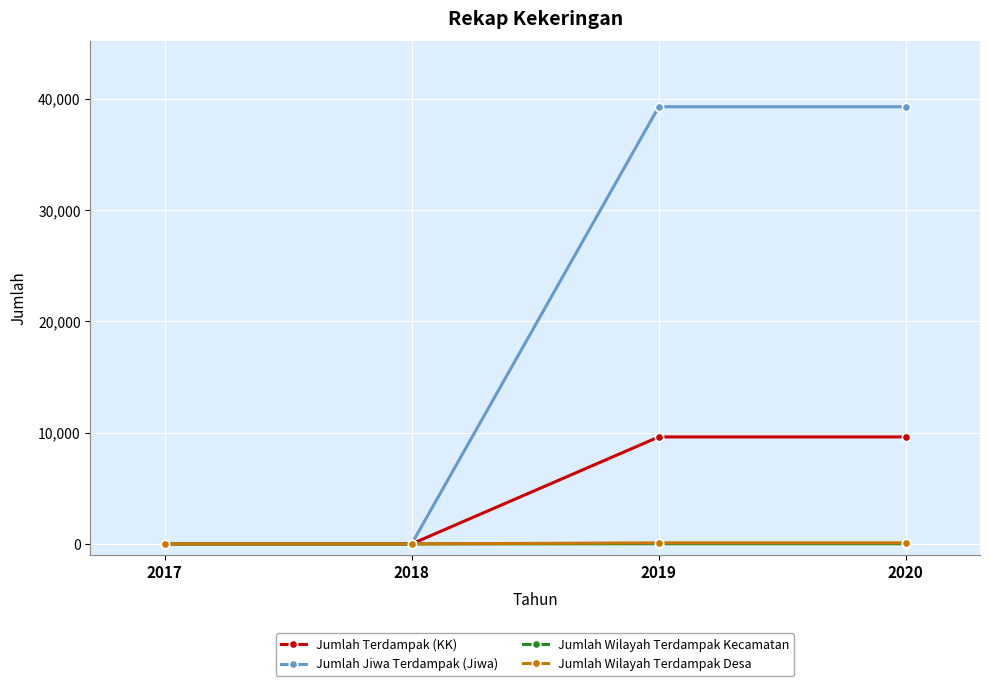

How many categories are shown in the chart?

4